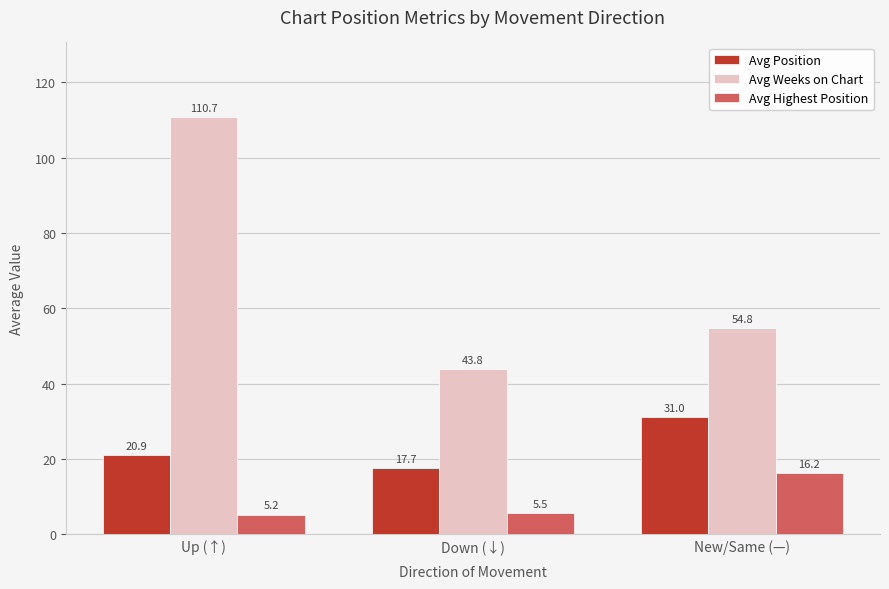

What is the difference between the second highest and minimum values in the Avg Position series?

3.2